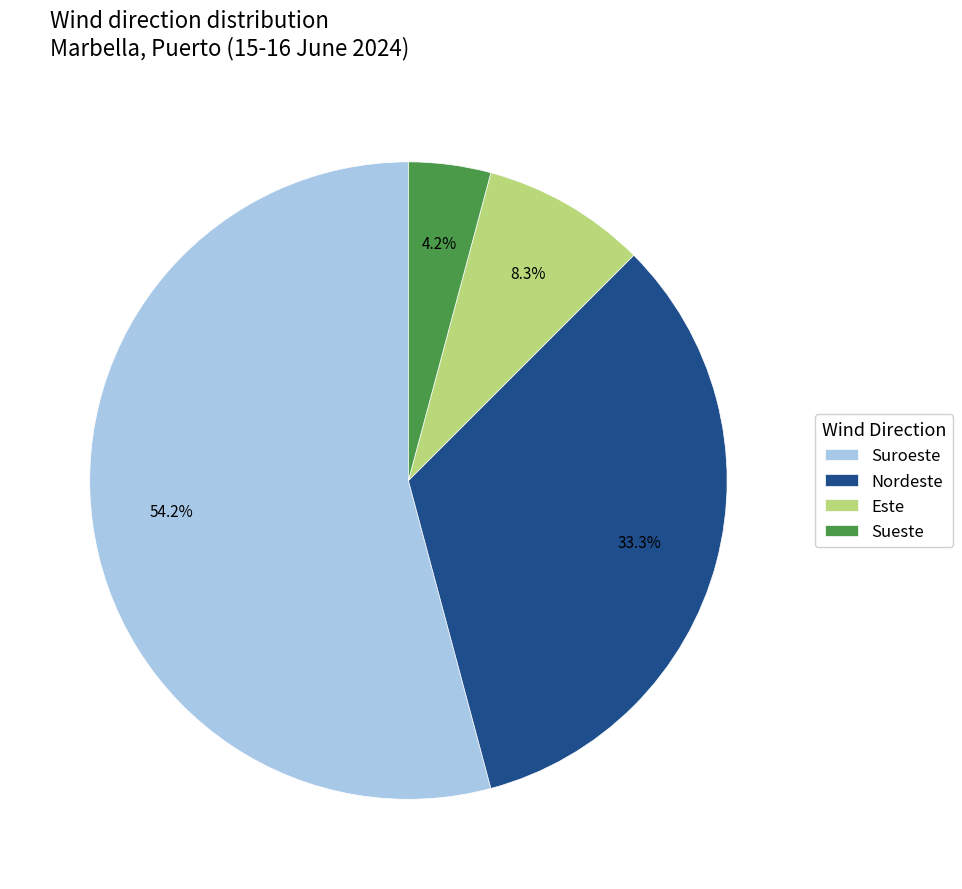

What is the ratio of the value at Nordeste to the value at Suroeste?

0.6